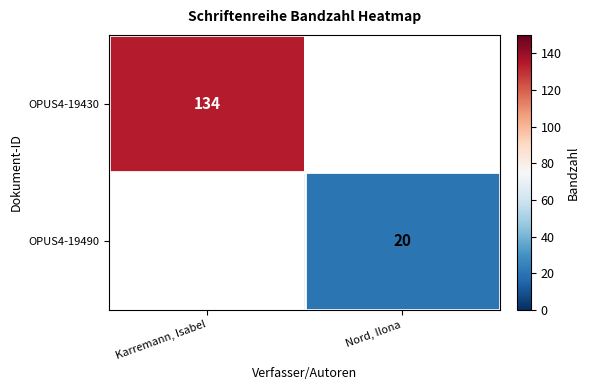

Between Nord, Ilona and Karremann, Isabel, which is larger?

Karremann, Isabel